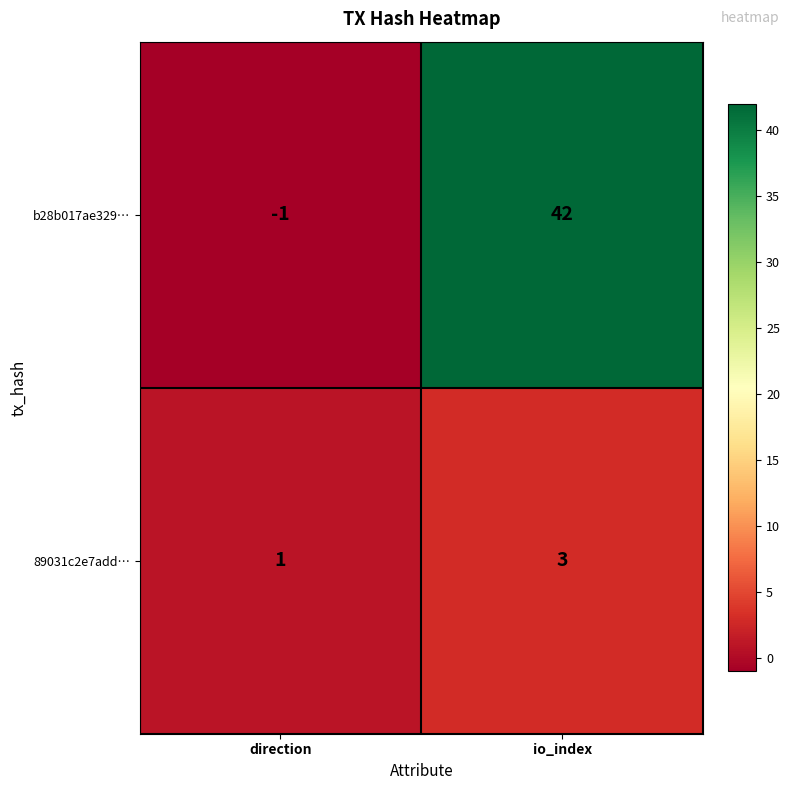

Which series has the largest range (max minus min)?

b28b017ae329…